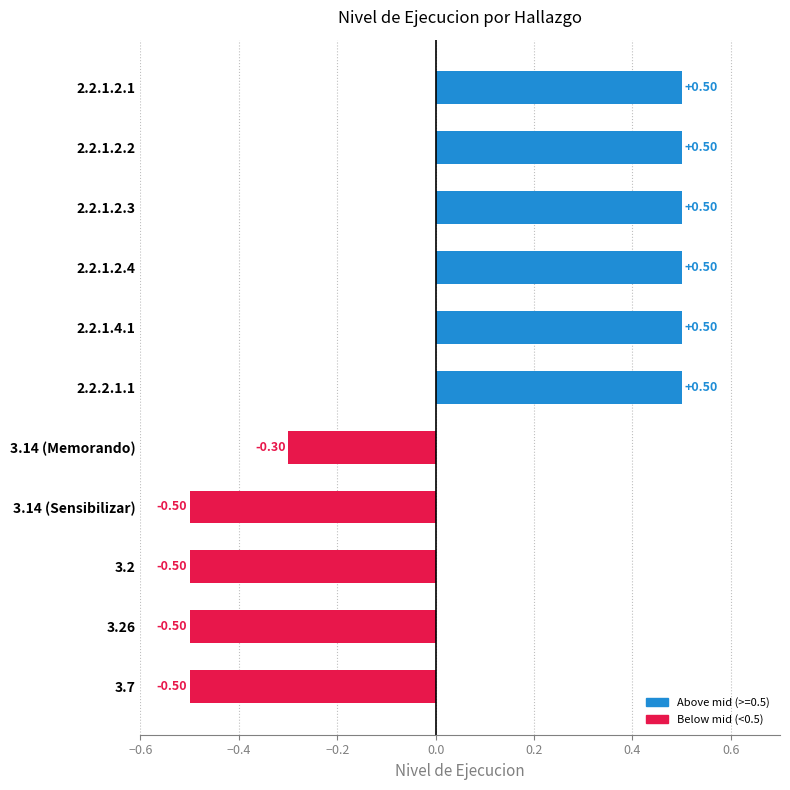

What is the change in value from 2.2.1.2.1 to 3.14 (Sensibilizar)?

-1.0